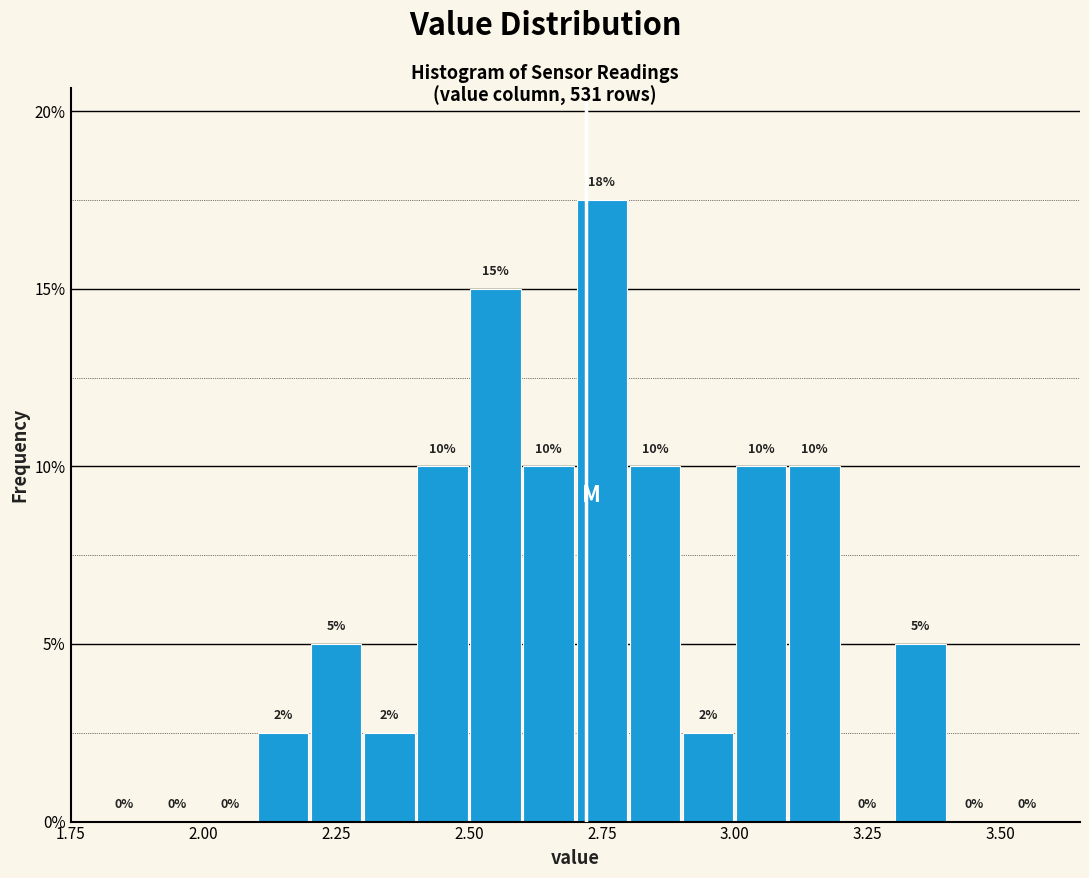

Around what value on the x-axis is the tallest bar? Give the approximate position of its centre, as read against the axis.

2.75